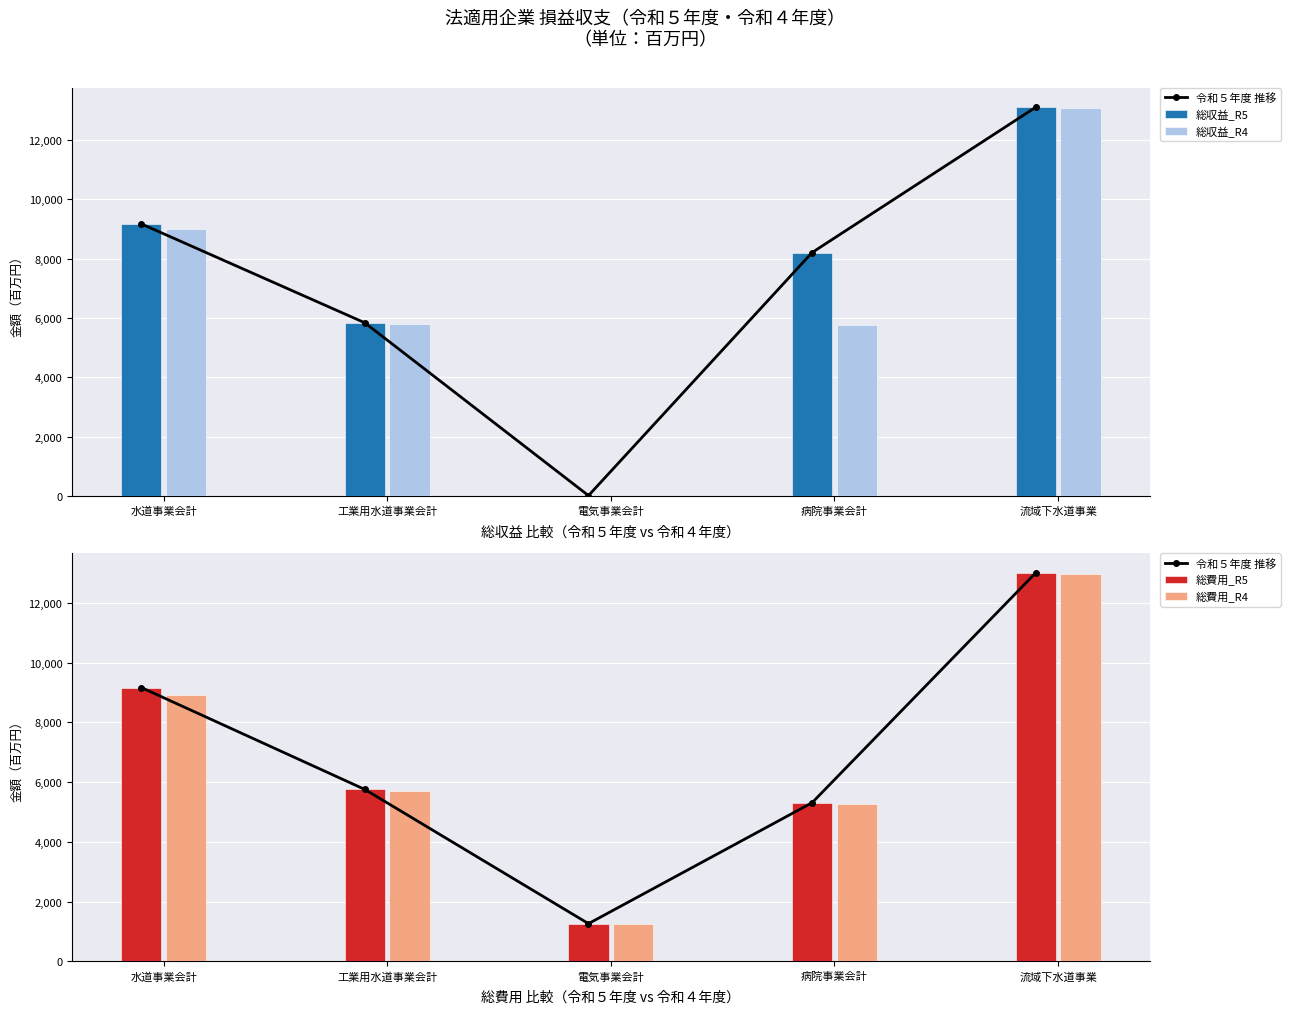

Where does the 令和５年度 推移 series first go above 5757?

水道事業会計